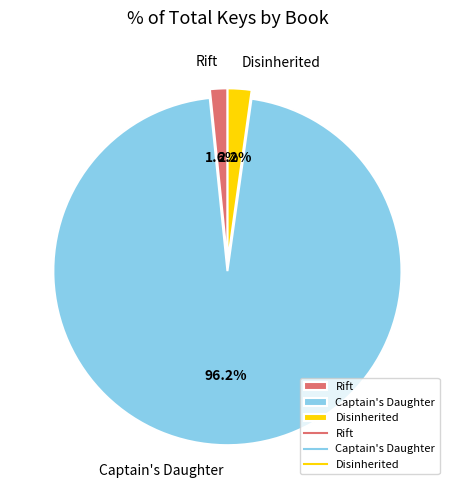

The Captain's Daughter slice represents 96% of the pie. True or false?

True